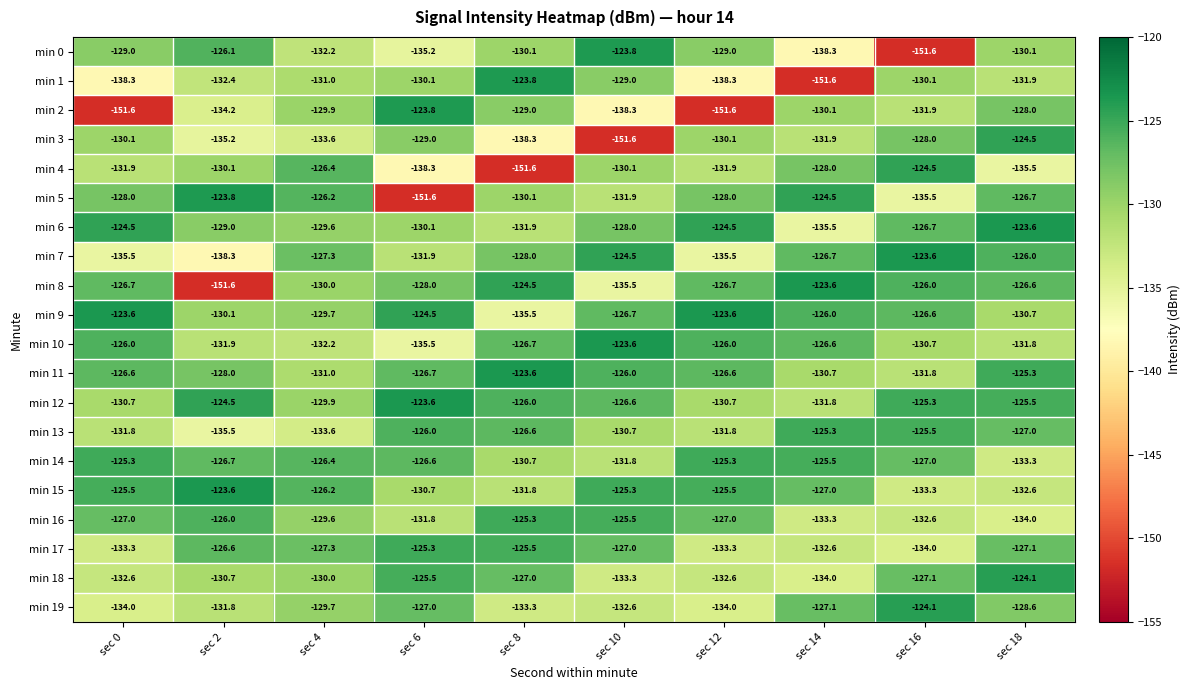

What is the difference between the maximum and minimum values in the min 13 series?

10.2